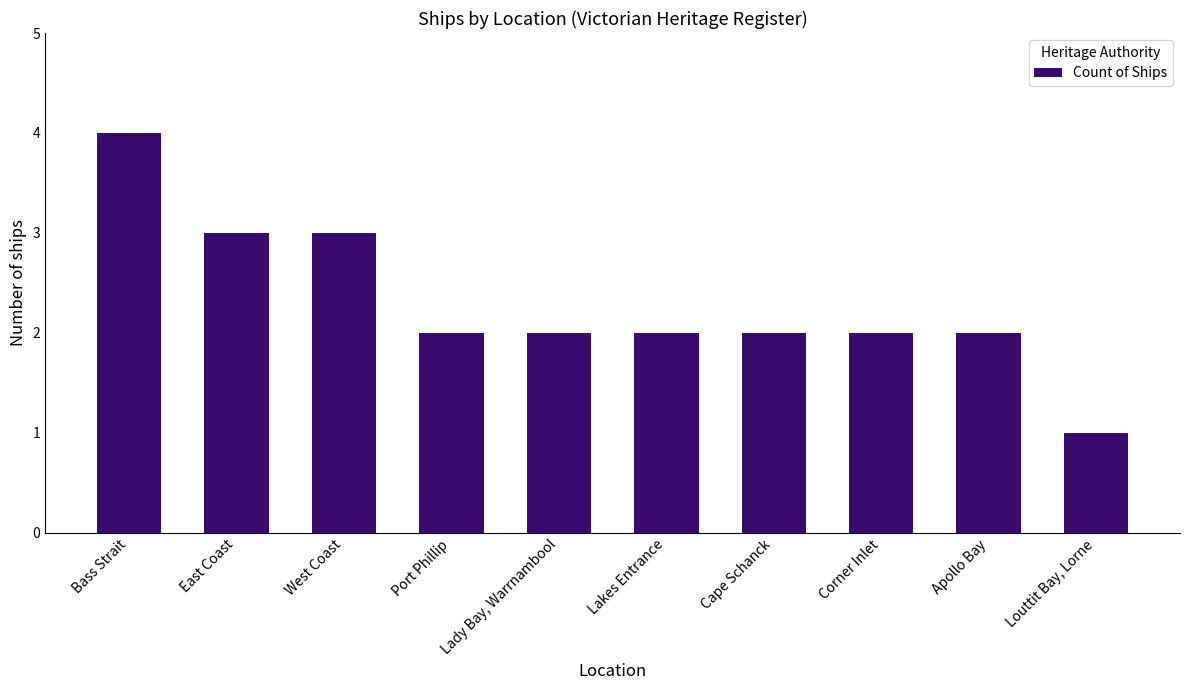

What is the value of the 8th bar from the left?

2